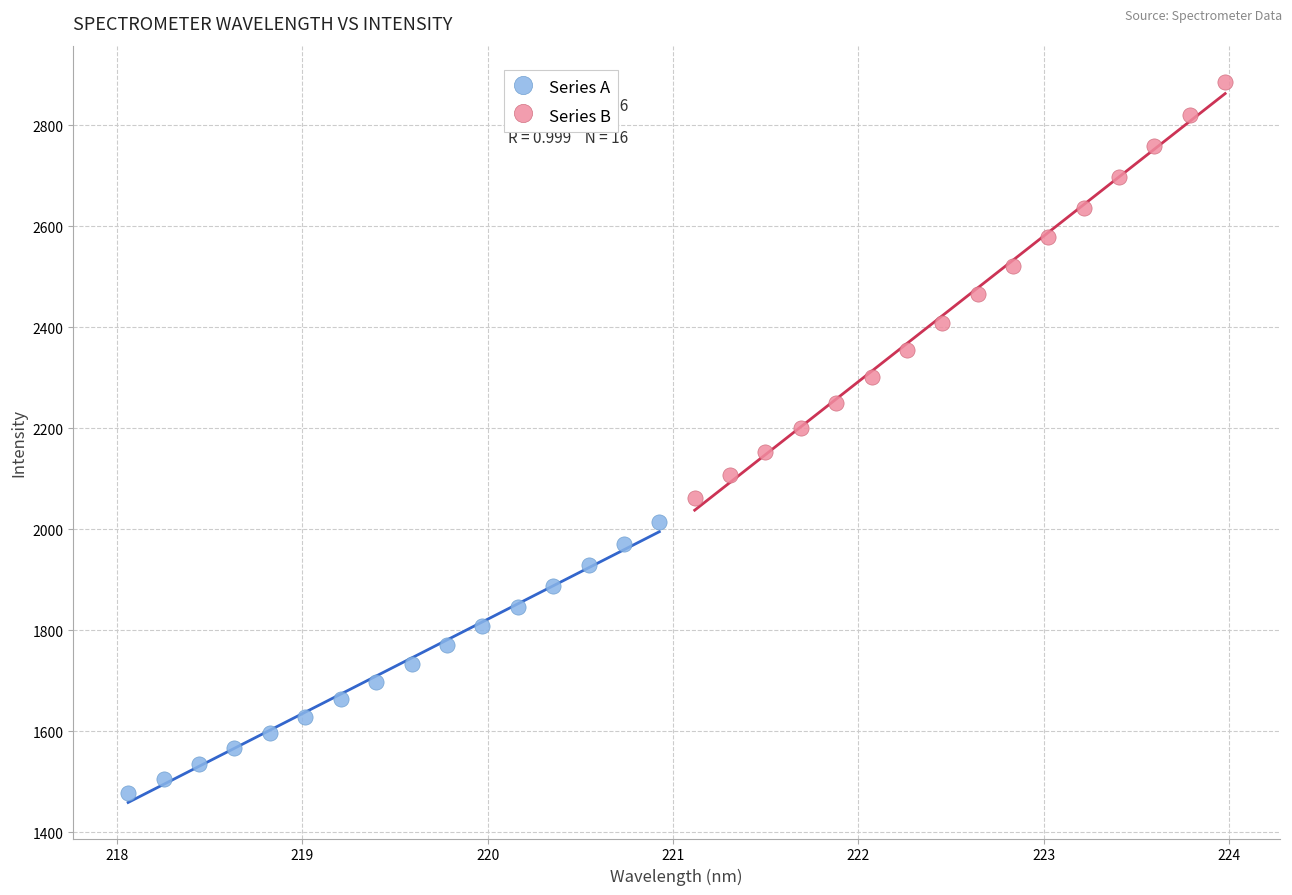

Which series has the widest spread of Y values?

Series B